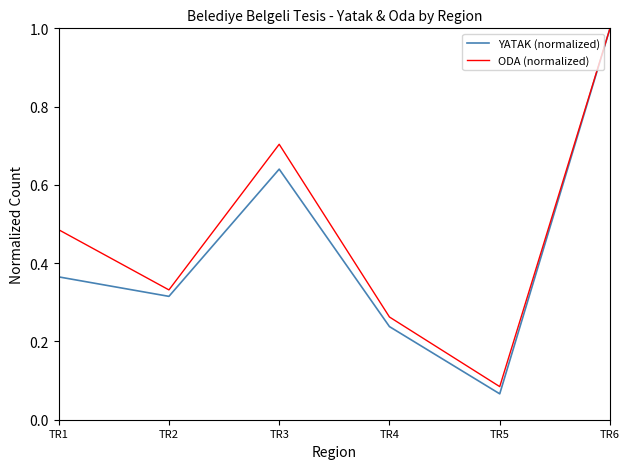

Which category has the lowest value in the ODA (normalized) series?

TR5